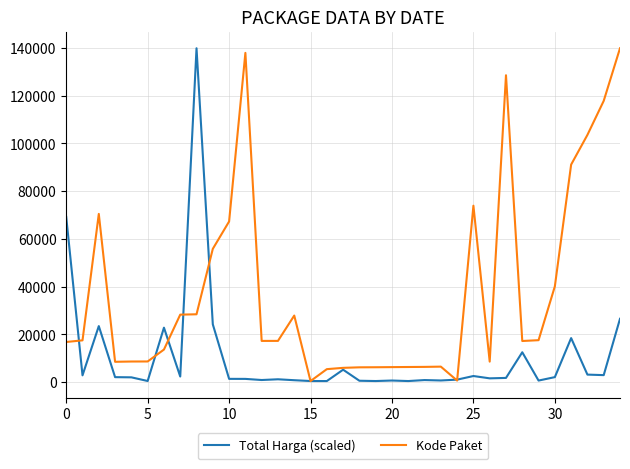

What is the minimum value shown in the chart?

464.0